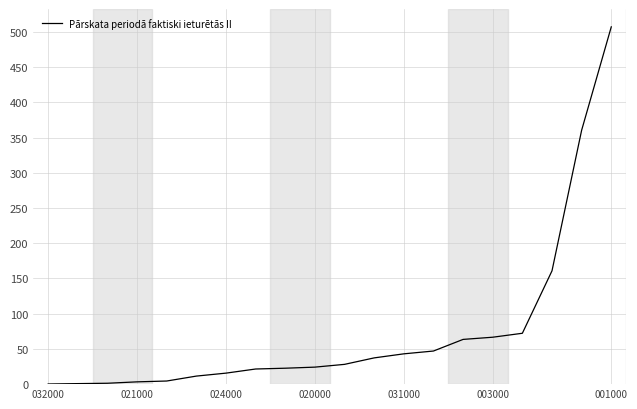

What is the difference between the second highest and second lowest values?

359.6